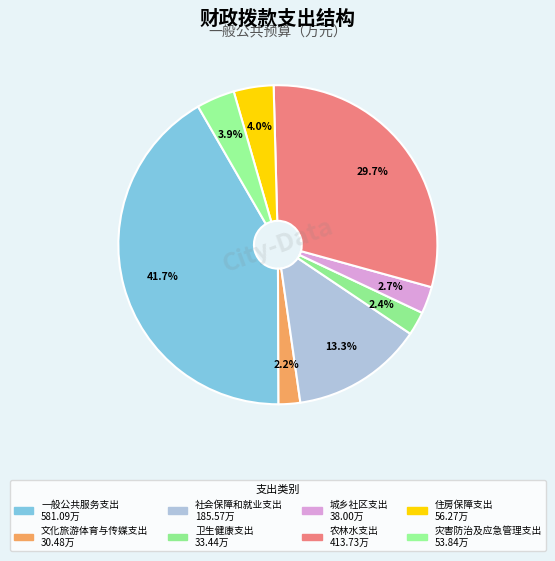

To the nearest percent, what percentage of the pie is 灾害防治及应急管理支出?

4%